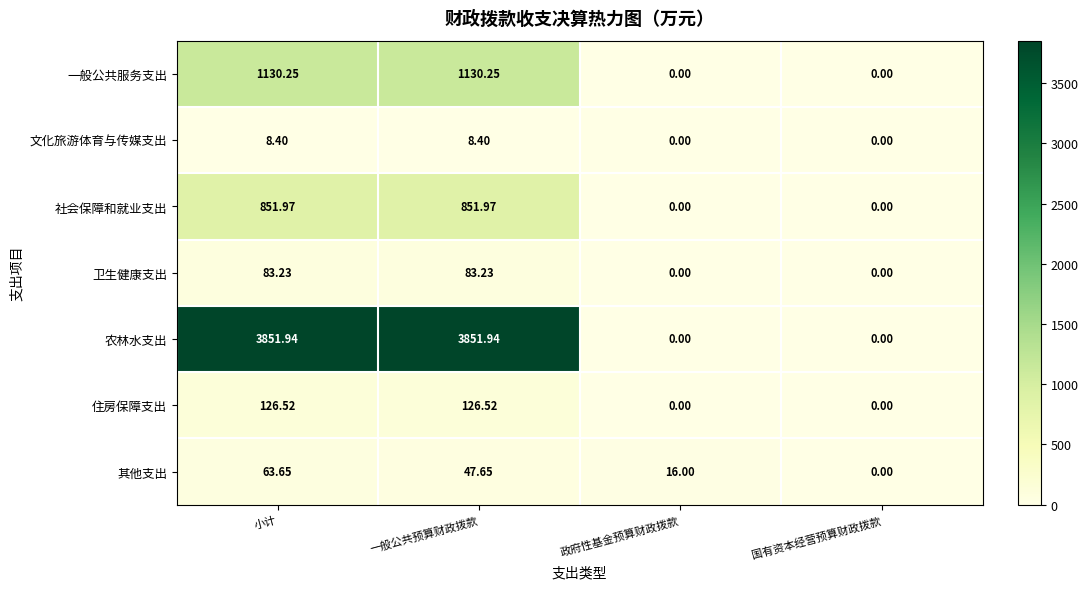

Which series has the widest spread of values?

农林水支出